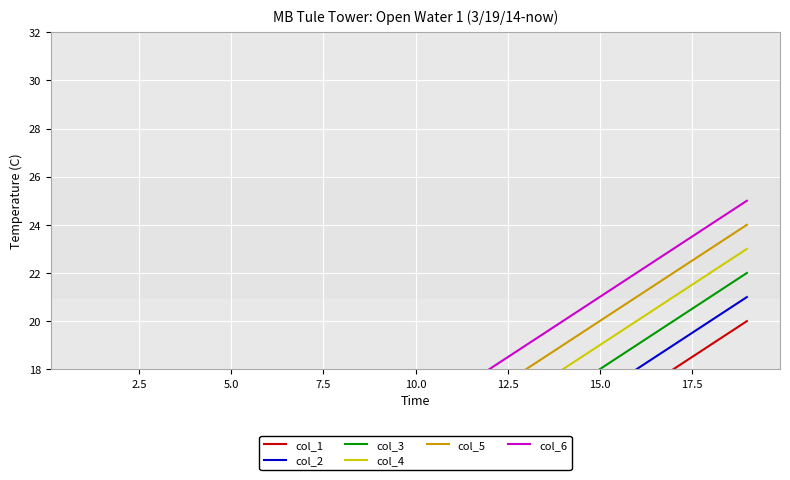

What is the difference between the second highest and second lowest values in the col_6 series?

16